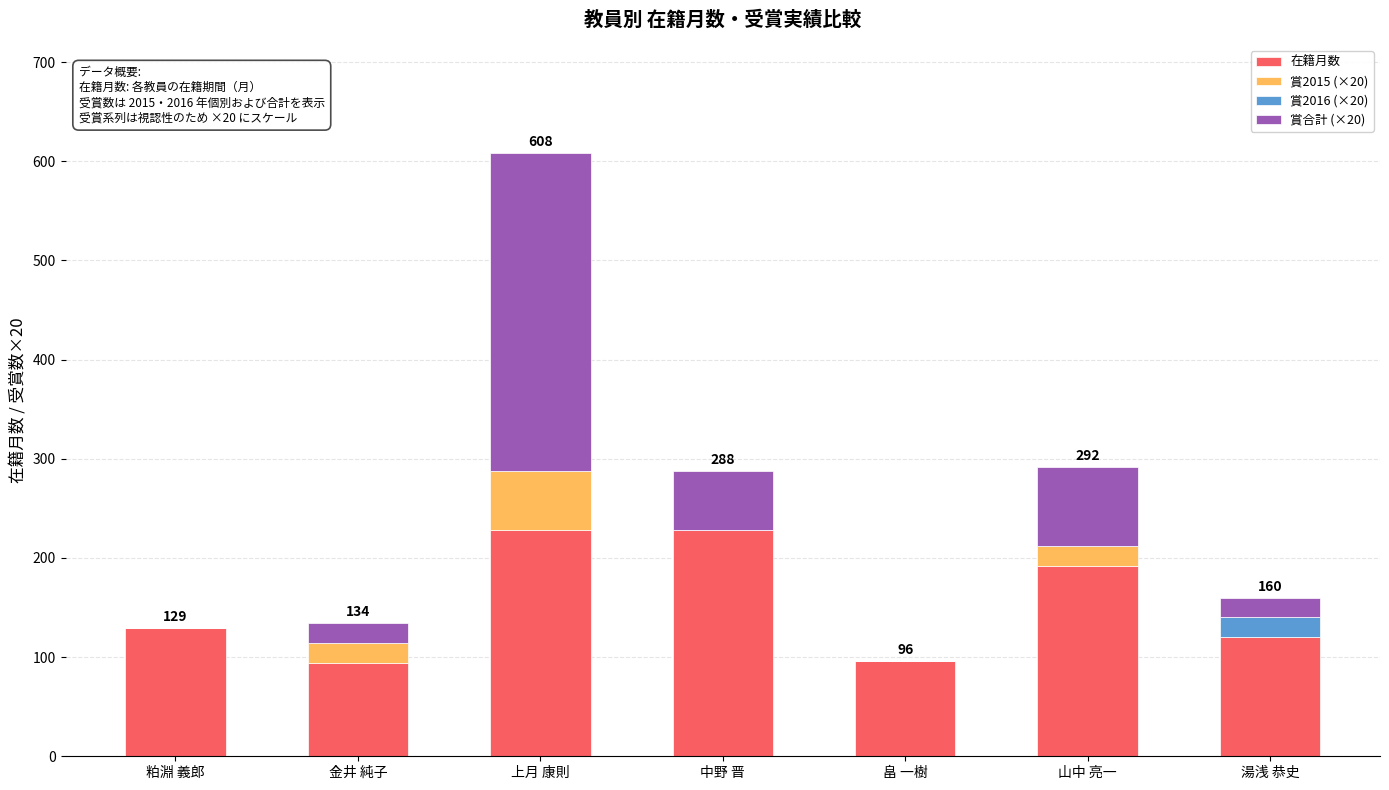

Does the chart contain stacked bars?

Yes